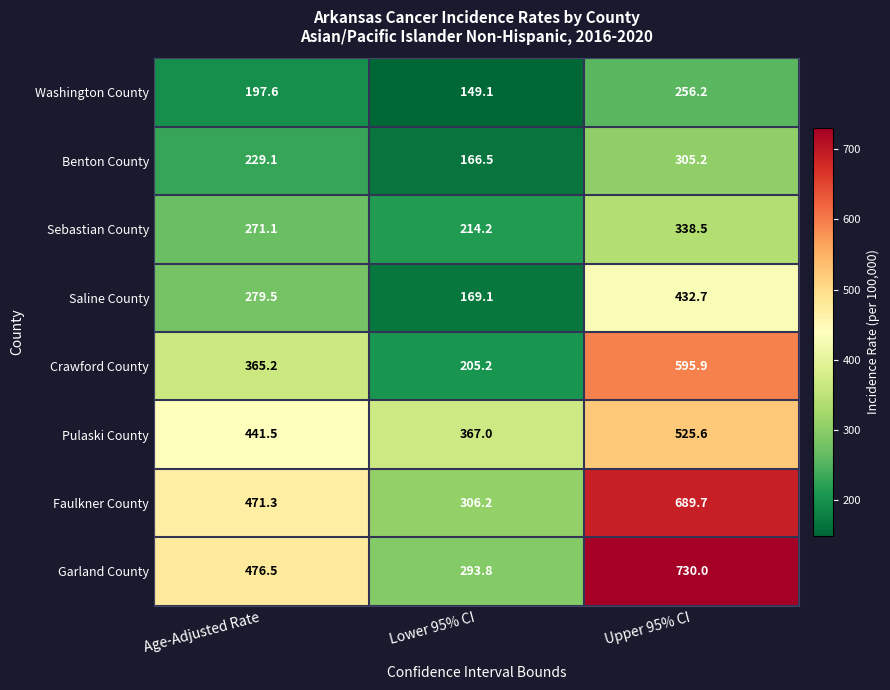

Read the Benton County value at Upper 95% CI.

305.2